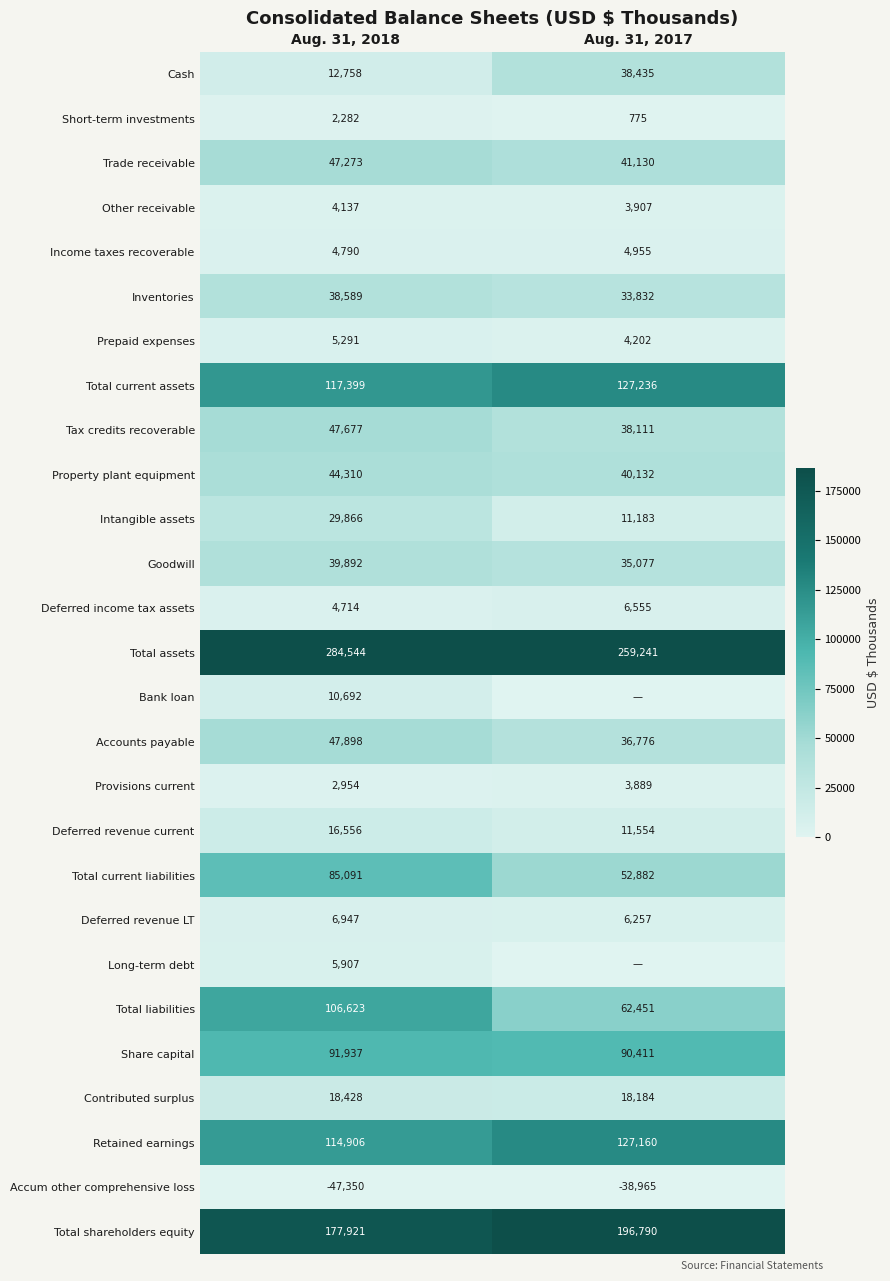

What is the difference between the maximum and minimum values in the Trade receivable series?

6143